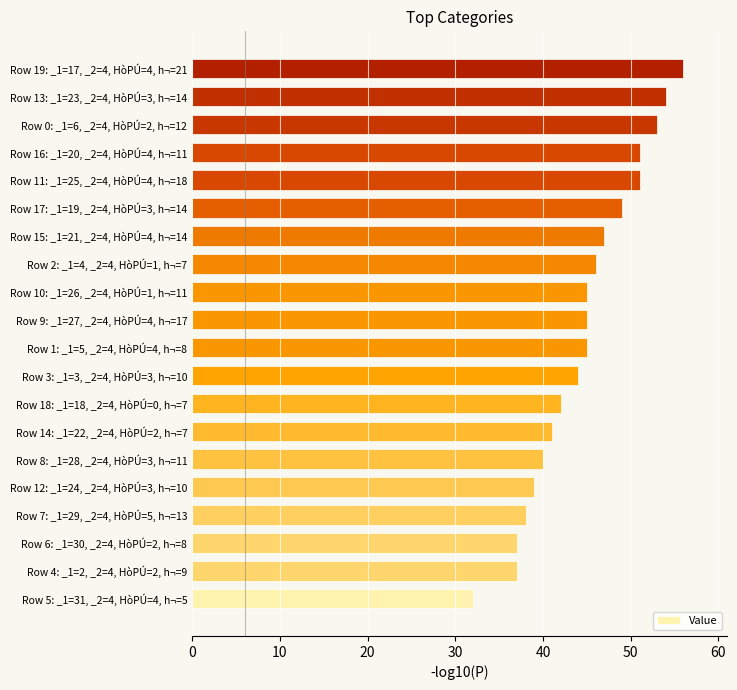

What is the sum of the values at Row 18: _1=18, _2=4, HòPÚ=0, h¬=7 and Row 0: _1=6, _2=4, HòPÚ=2, h¬=12?

95